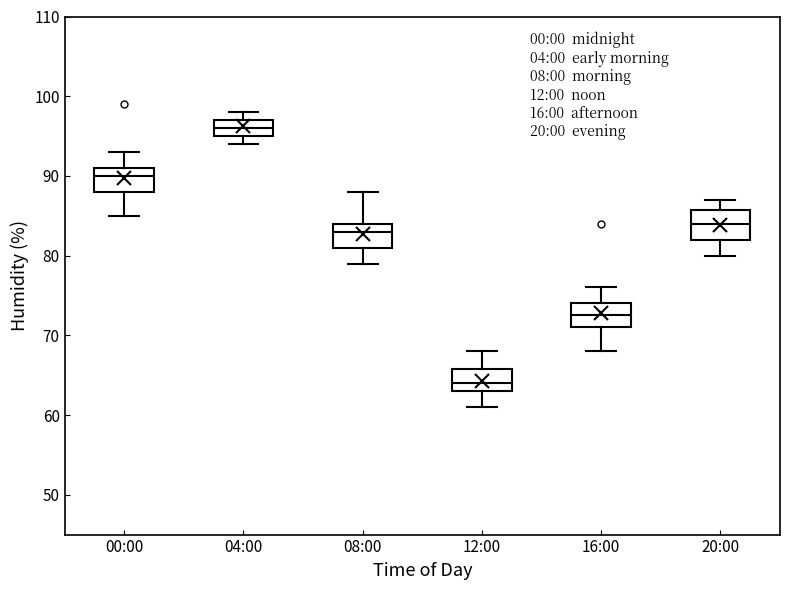

Where does the lower whisker of the box for 12:00 end on the y-axis? The values are not printed on the chart, so give them approximately, as read against the axis.

61